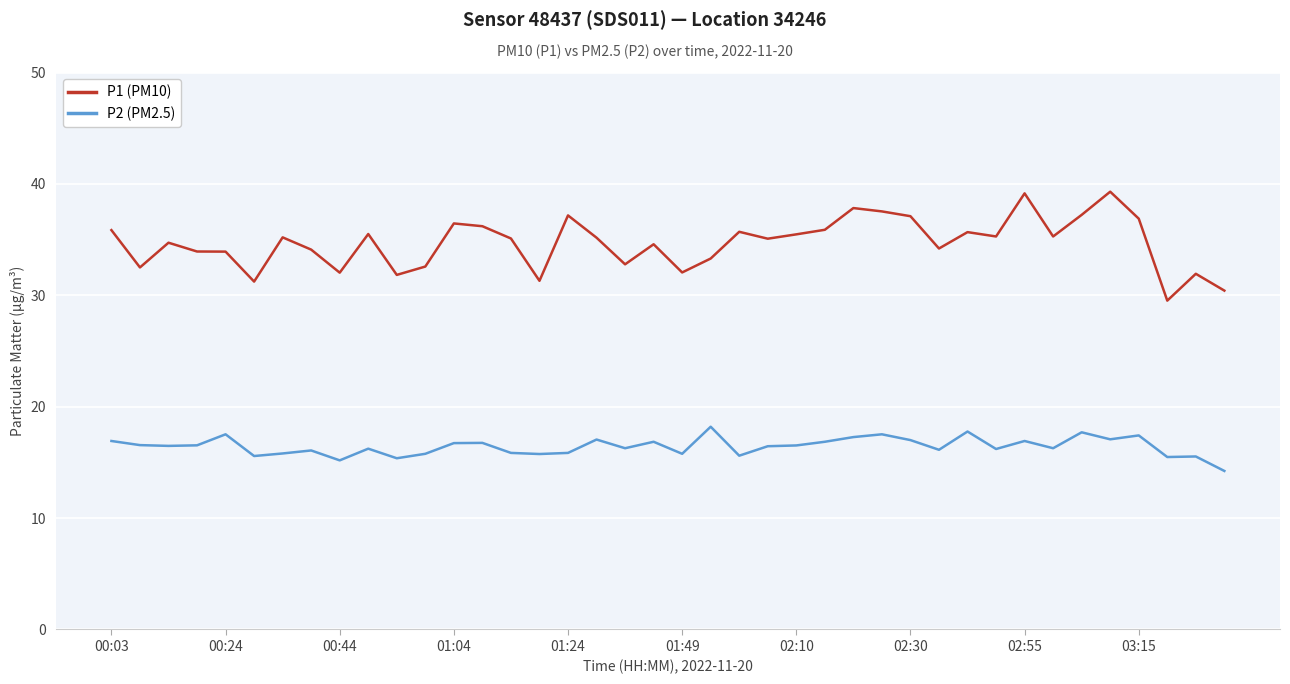

Which series has the largest range (max minus min)?

P1 (PM10)